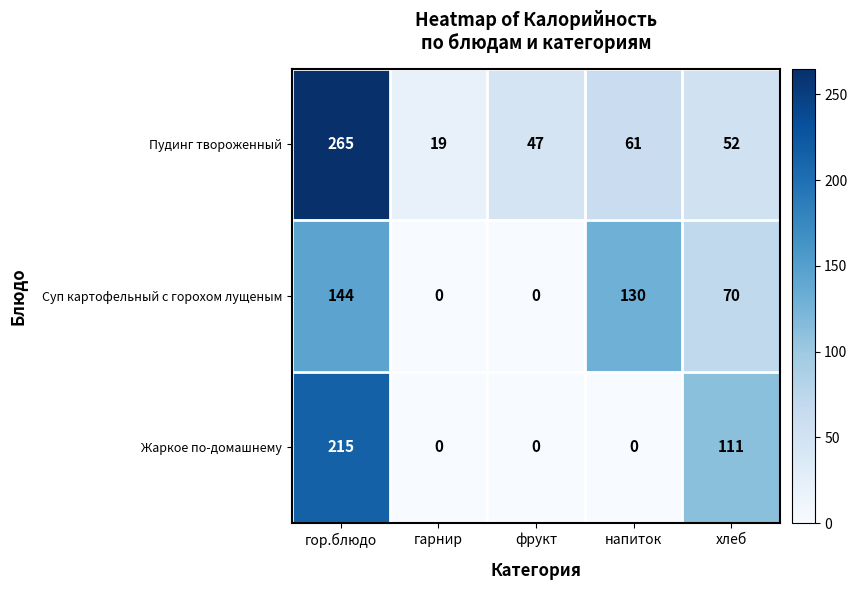

What is the difference between the Пудинг твороженный values at фрукт and гарнир?

28